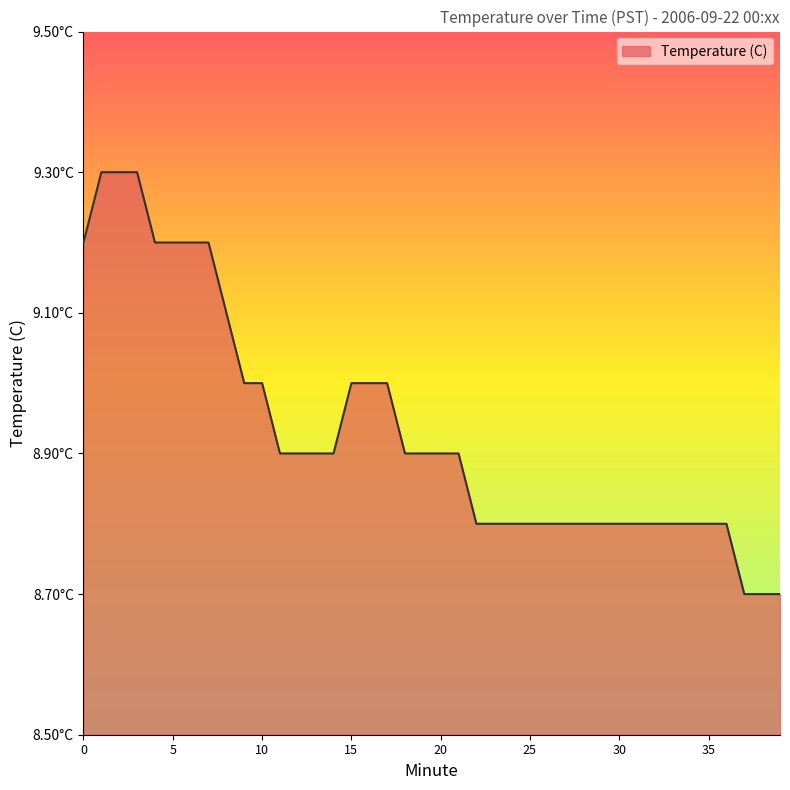

Does the chart have visible grid lines?

No